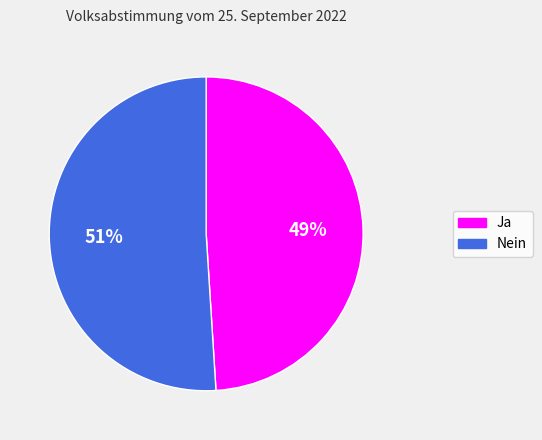

True or false: Ja accounts for 49% of the total.

True